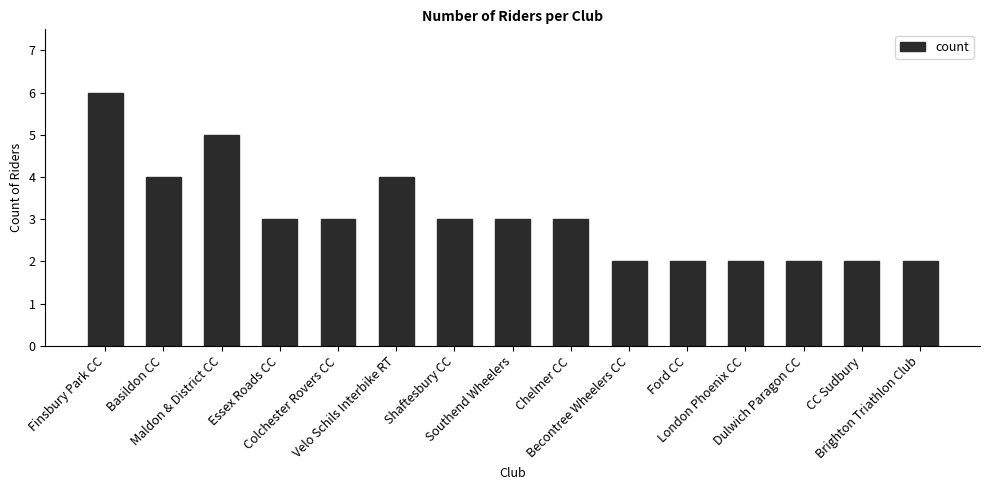

What is the difference between the values at Basildon CC and London Phoenix CC?

2